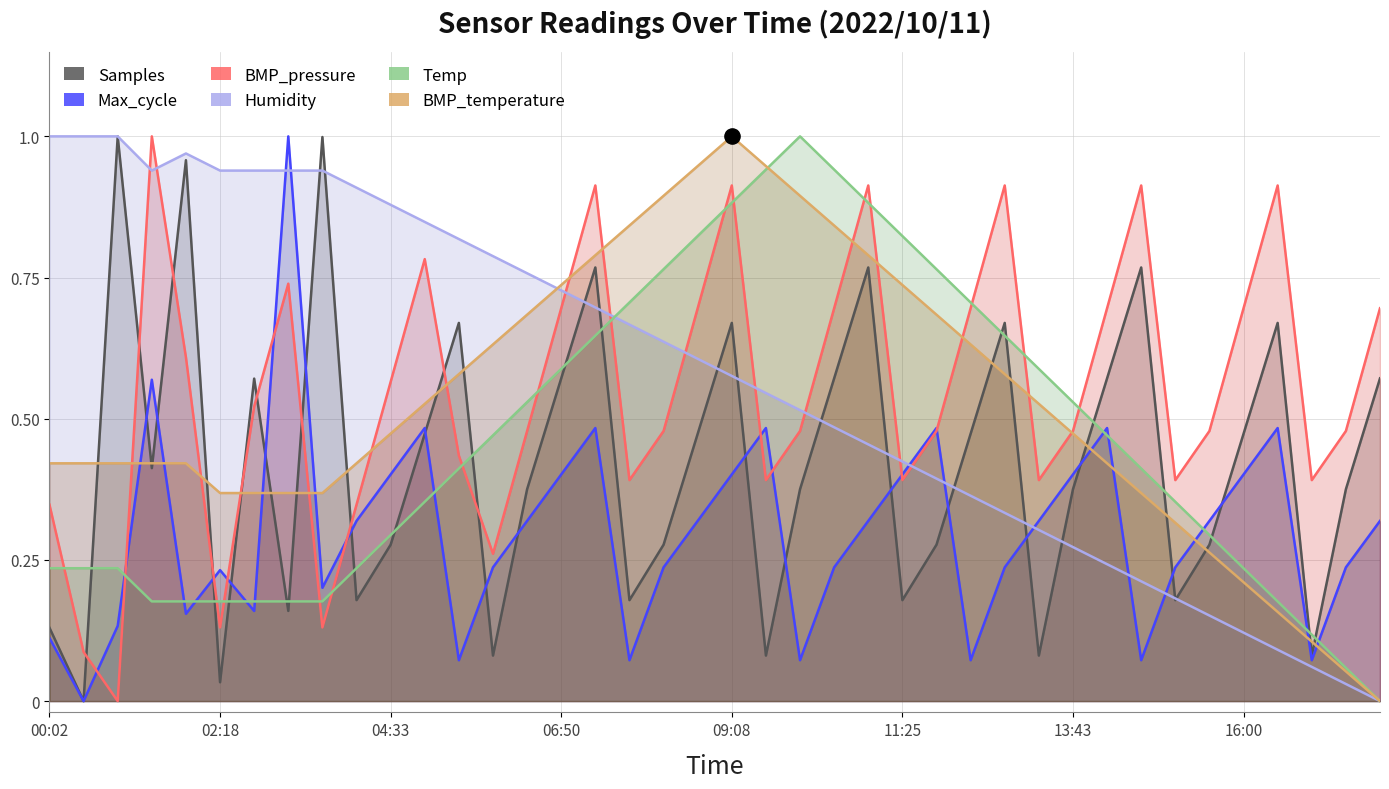

At which category is the sum across all series the highest?

09:08